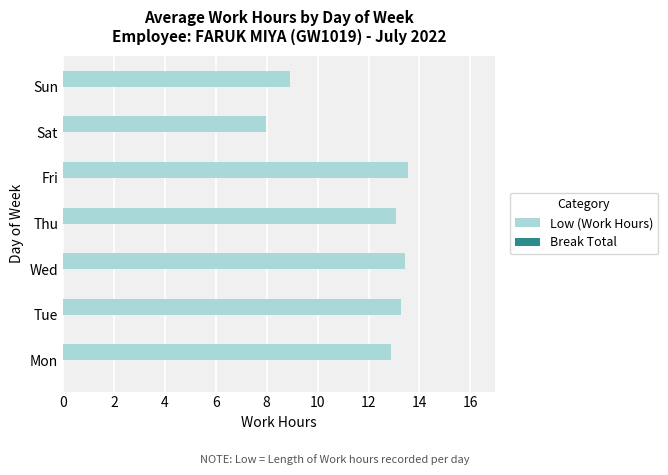

Is it true that the value at Fri is 13.6?

True